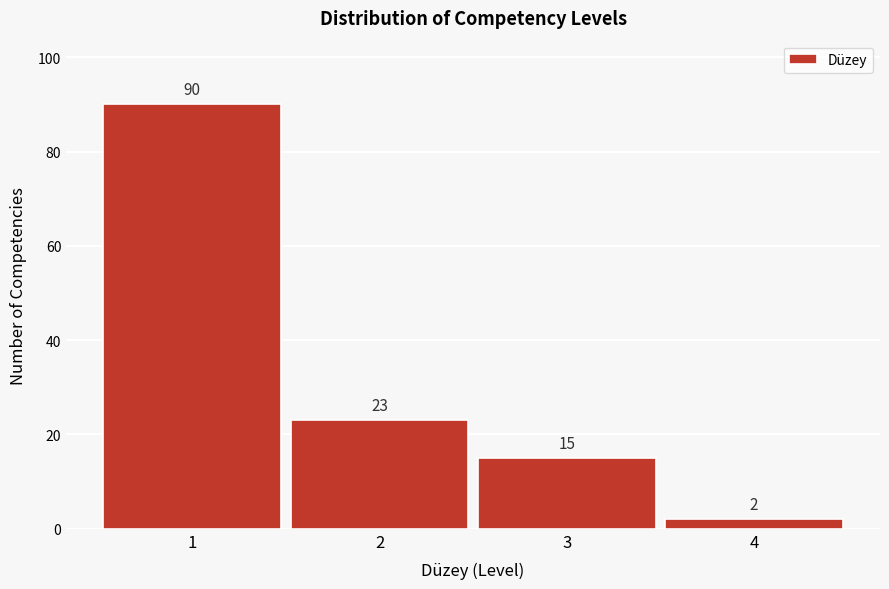

Reading right to left, transcribe all the data shown in this chart.

2	15	23	90